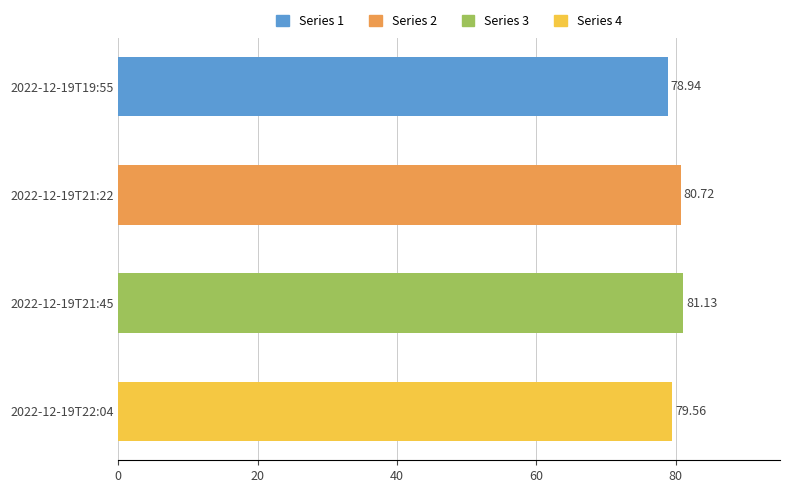

Are the bars grouped side by side (vs. stacked)?

No